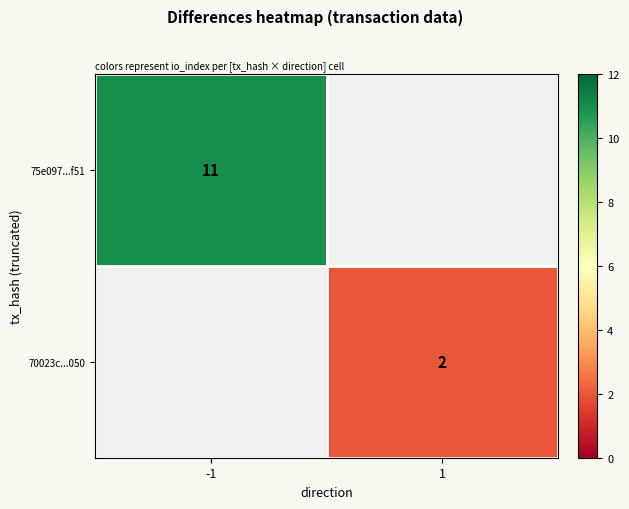

True or false: 75e097...f51 has a value of 15 at -1.

False